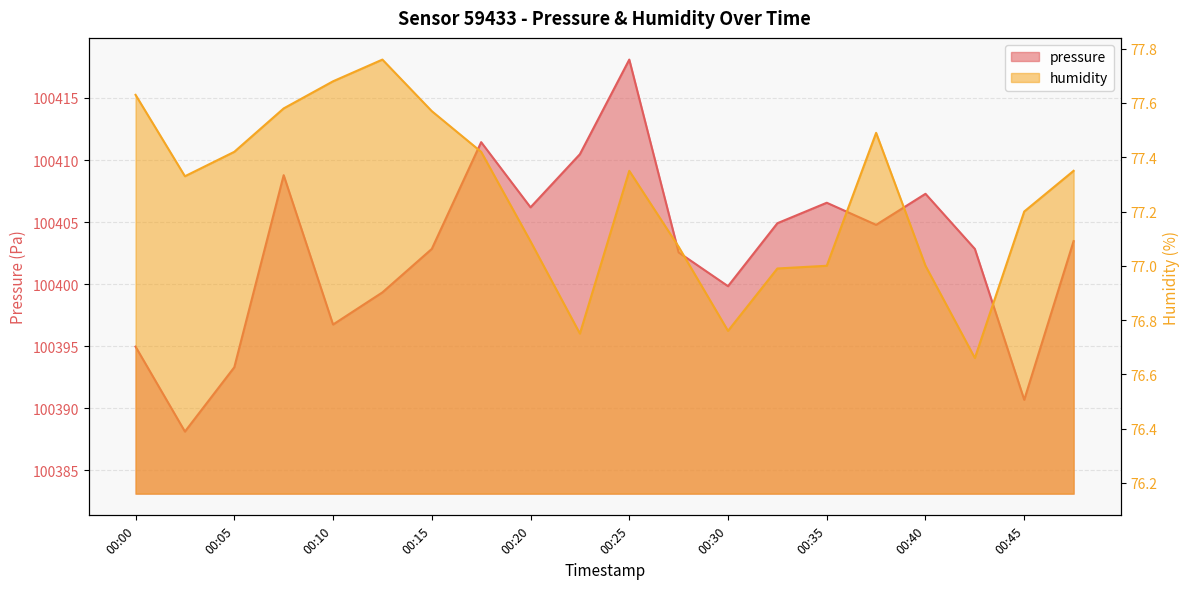

Which category has the highest value in the pressure series?

00:25